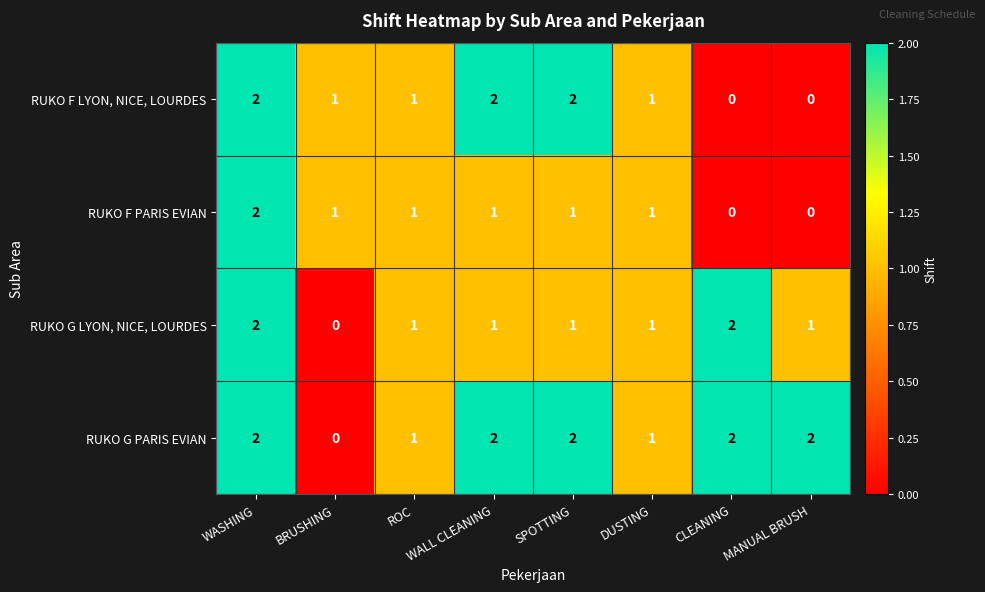

How many distinct data groups are displayed?

4